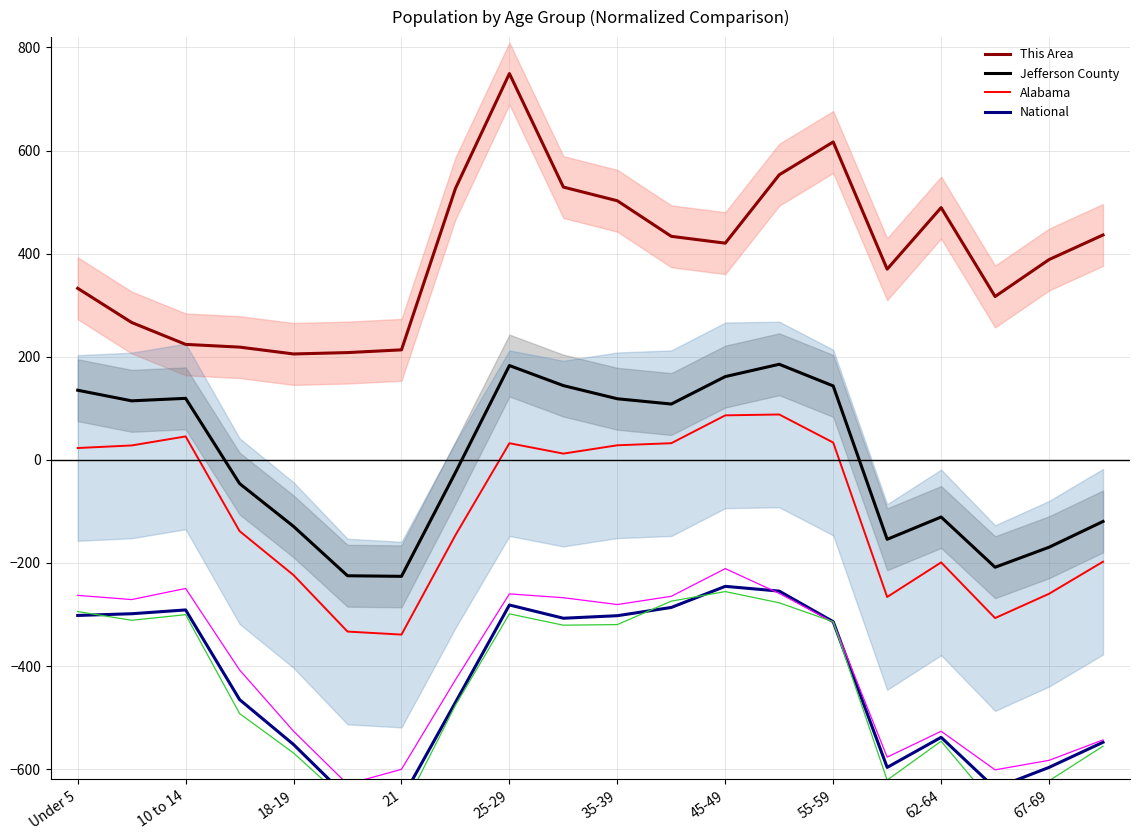

Is the value of Jefferson County at 35-39 greater than the value of This Area at 25-29?

No